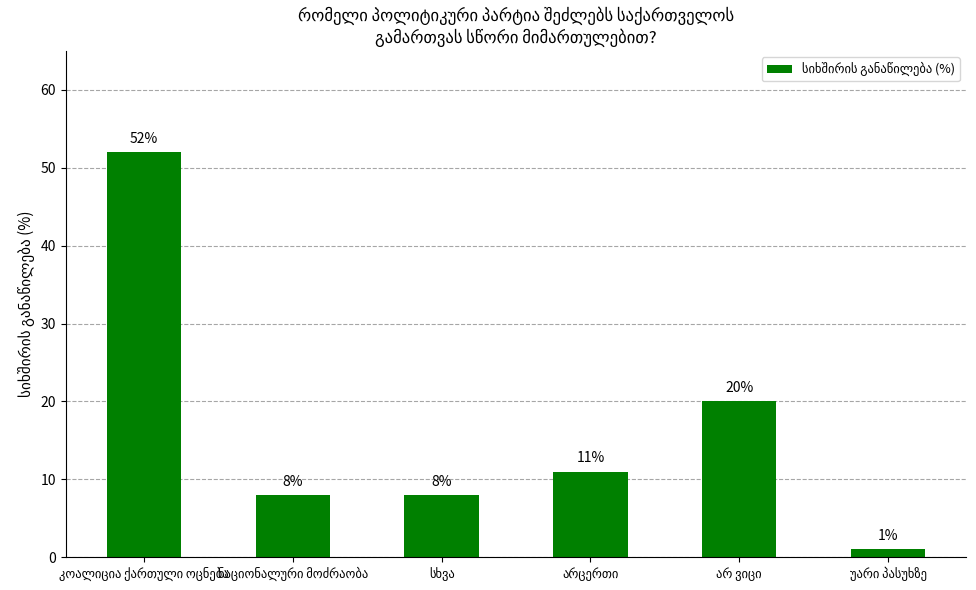

What is the difference between the maximum and minimum values?

51